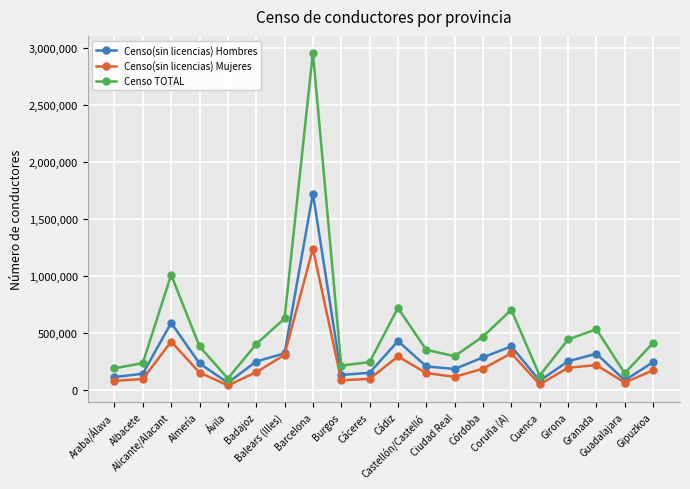

The value of Censo(sin licencias) Hombres at Alicante/Alacant is 586525. True or false?

True